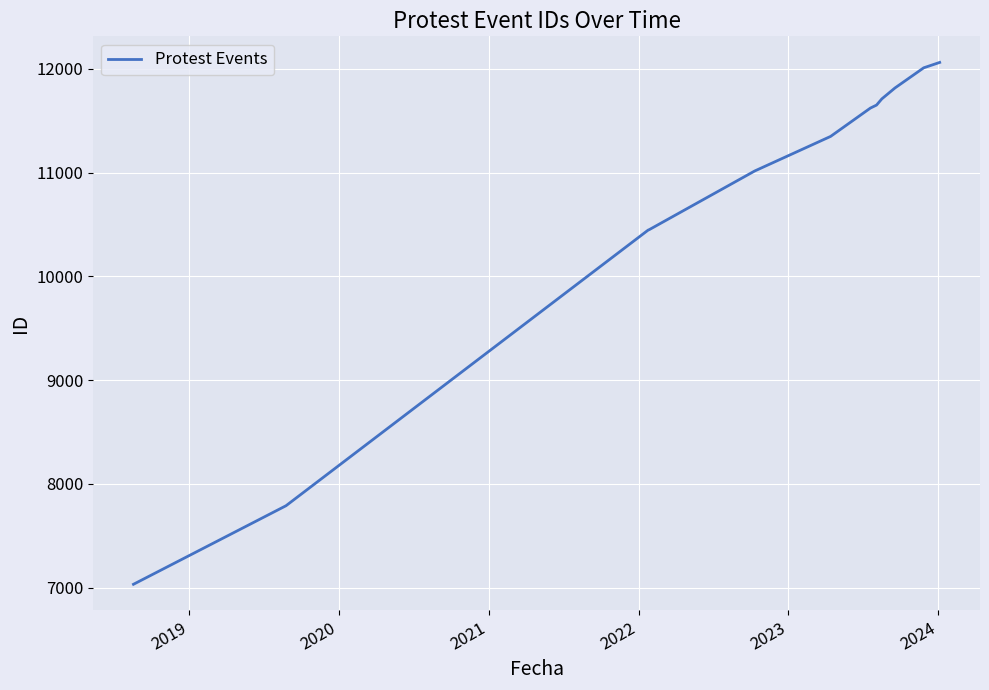

What is the difference between the maximum and minimum values?

5029